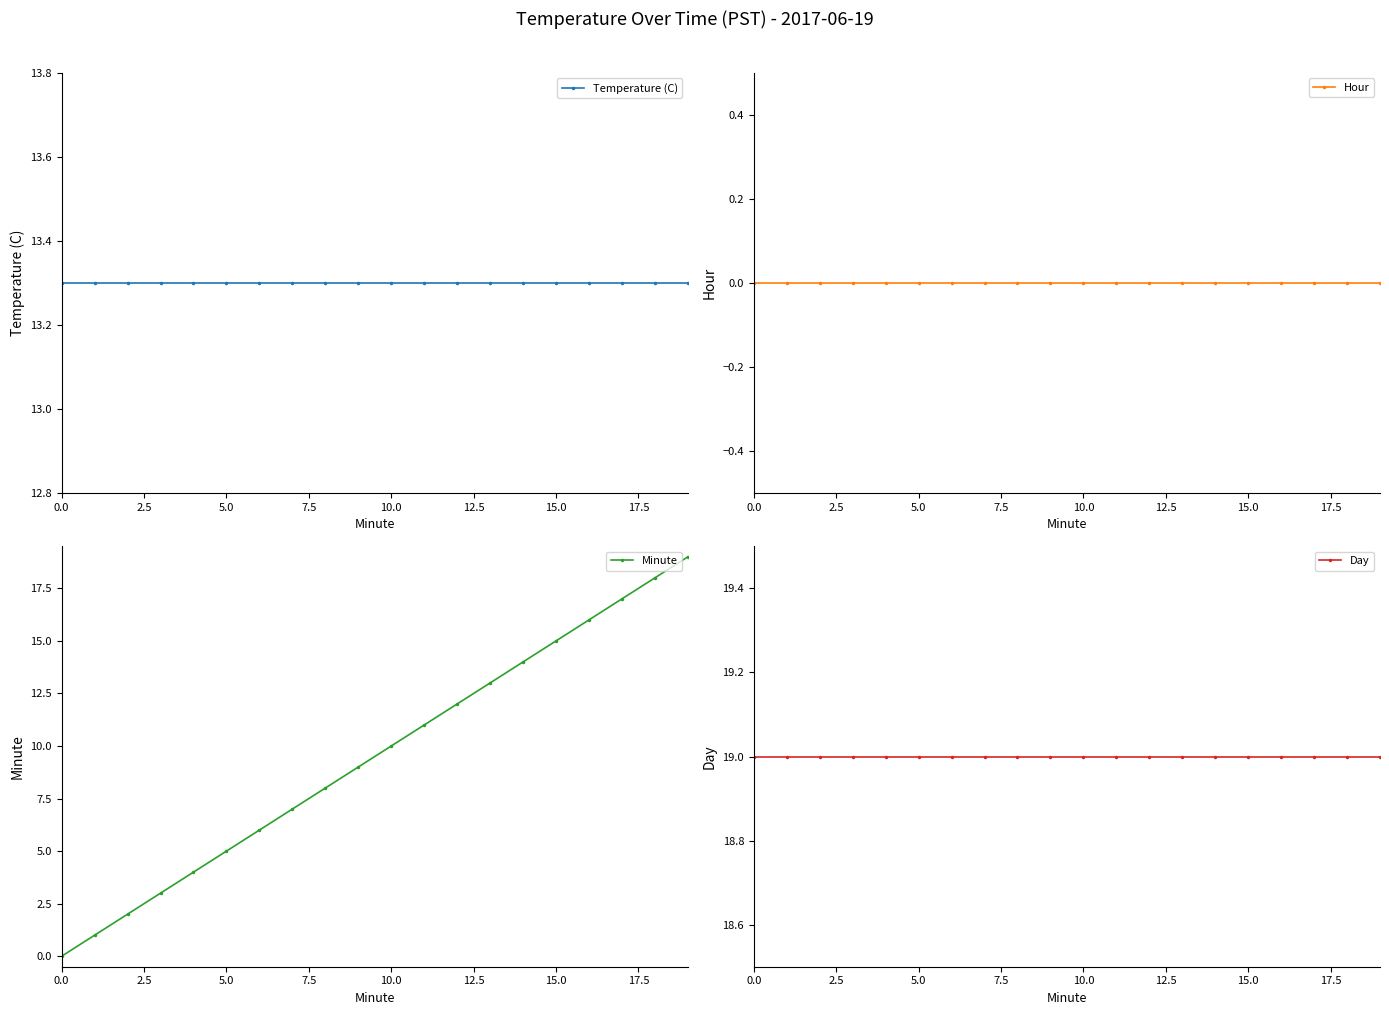

True or false: Day has a value of 19.0 at 5.0.

True